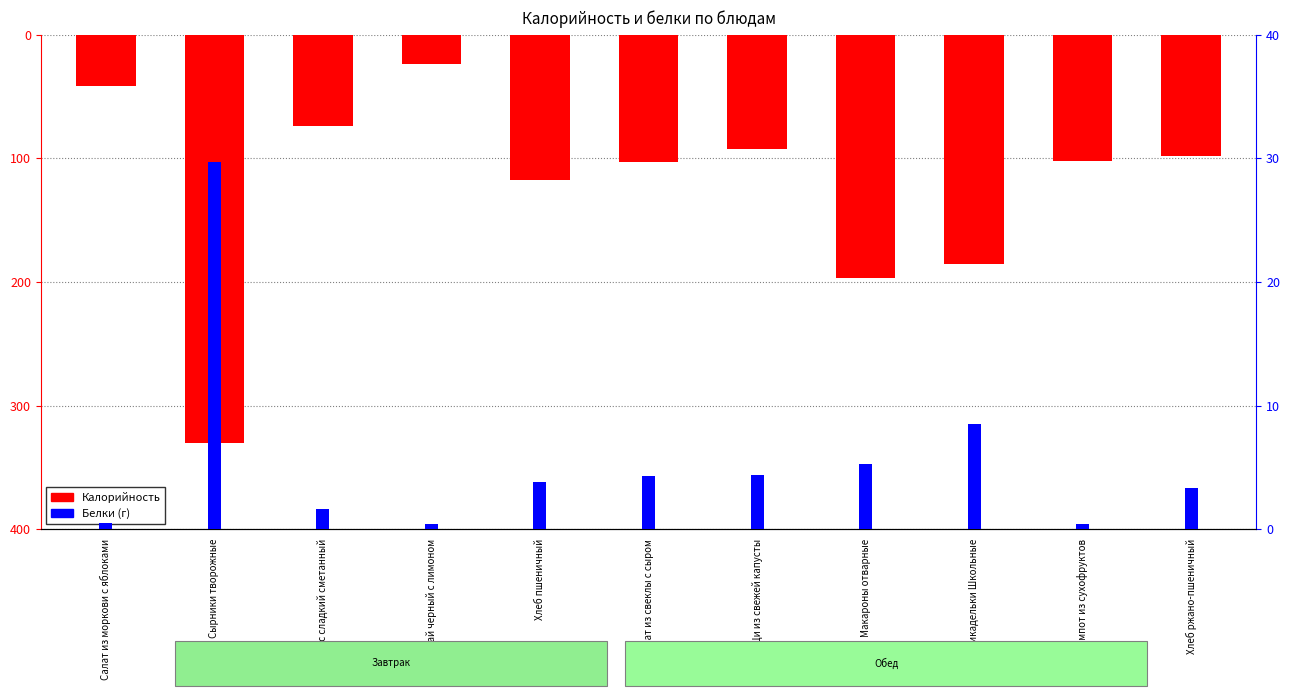

How many distinct data groups are displayed?

2